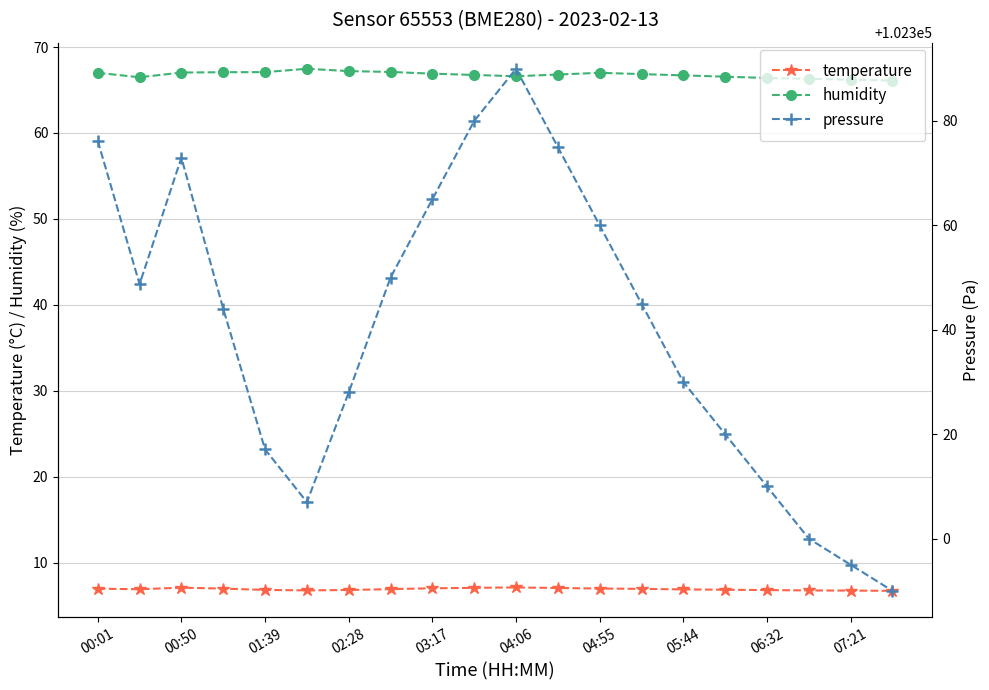

What is the smallest value displayed?

6.8